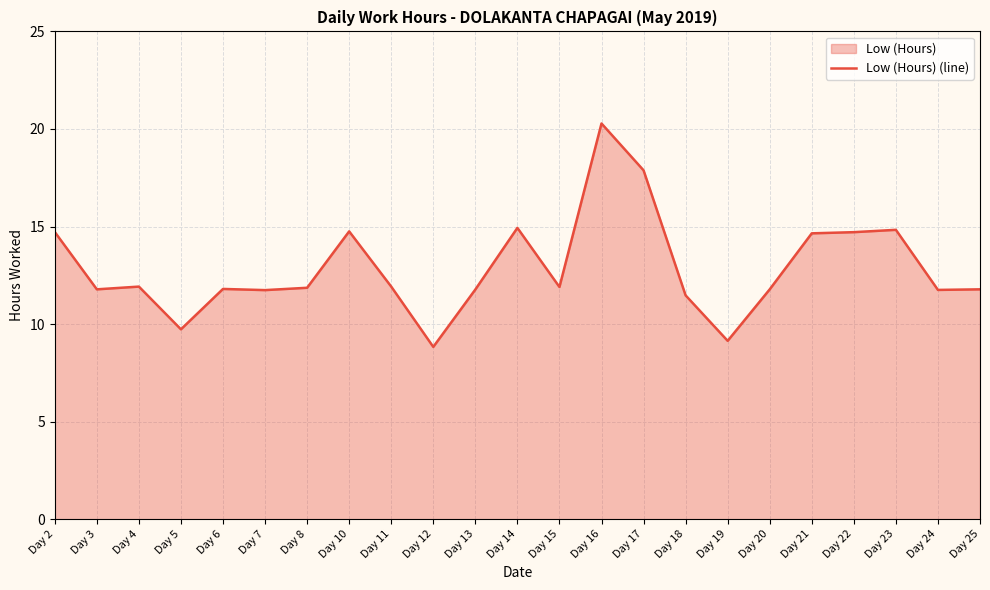

What is the value of the 14th point from the left?

20.3